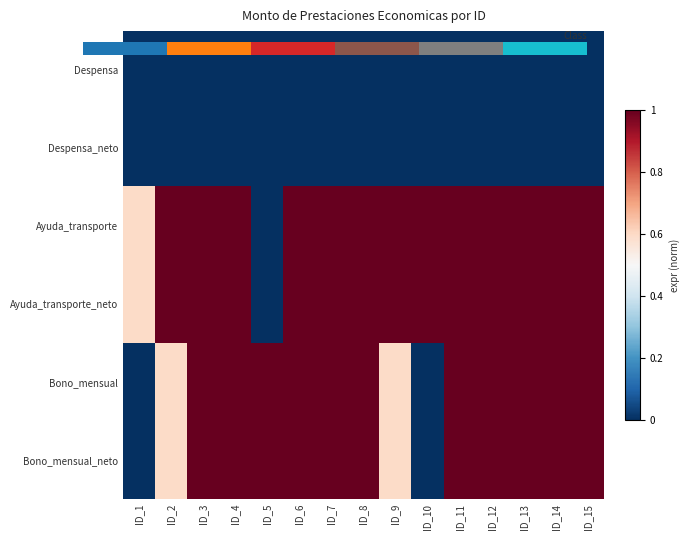

List the labels in order of Bono_mensual value, smallest first.

ID_1, ID_10, ID_2, ID_9, ID_3, ID_4, ID_5, ID_6, ID_7, ID_8, ID_11, ID_12, ID_13, ID_14, ID_15